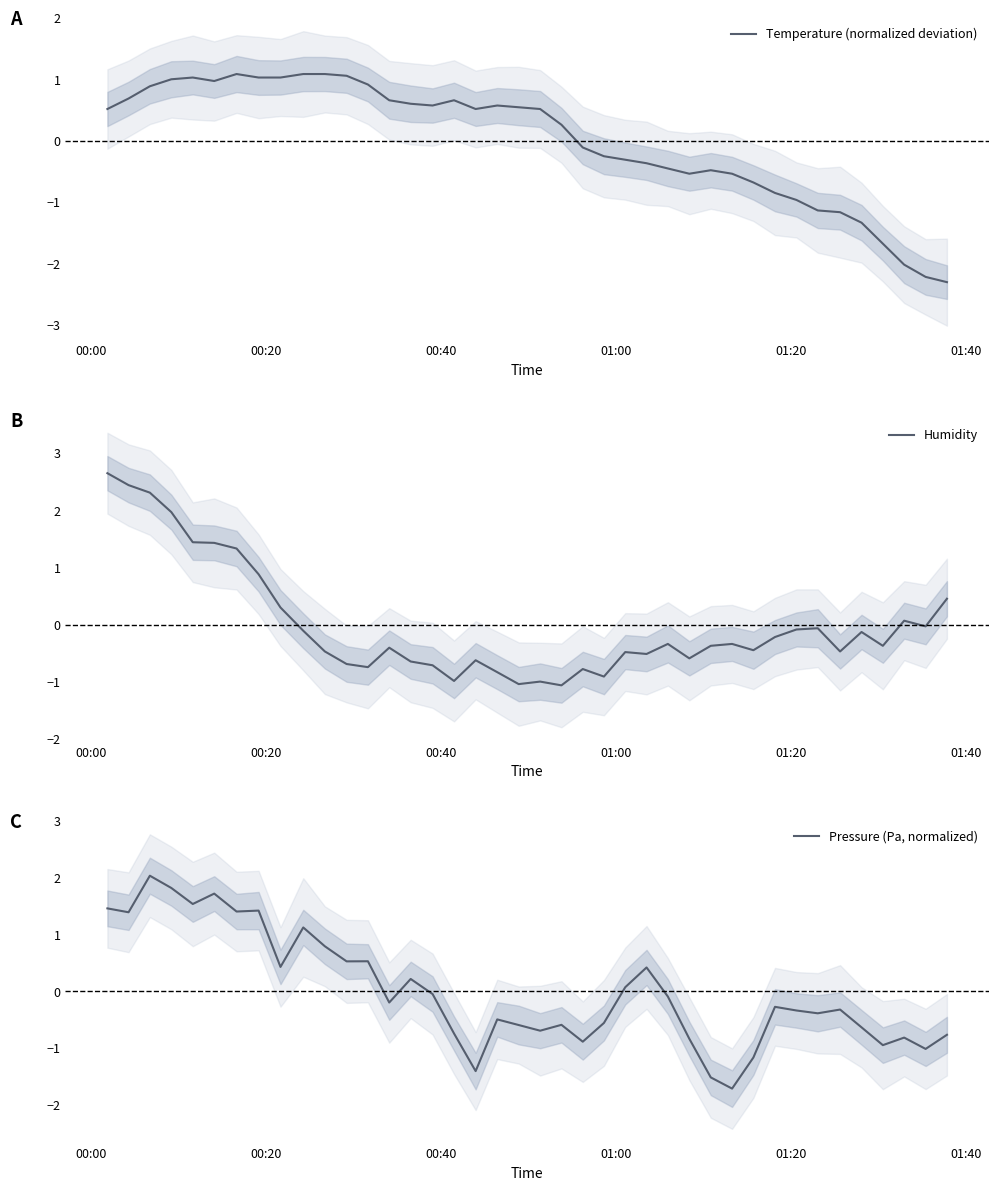

What is the difference between the maximum and minimum values in the Pressure (Pa, normalized) series?

3.7